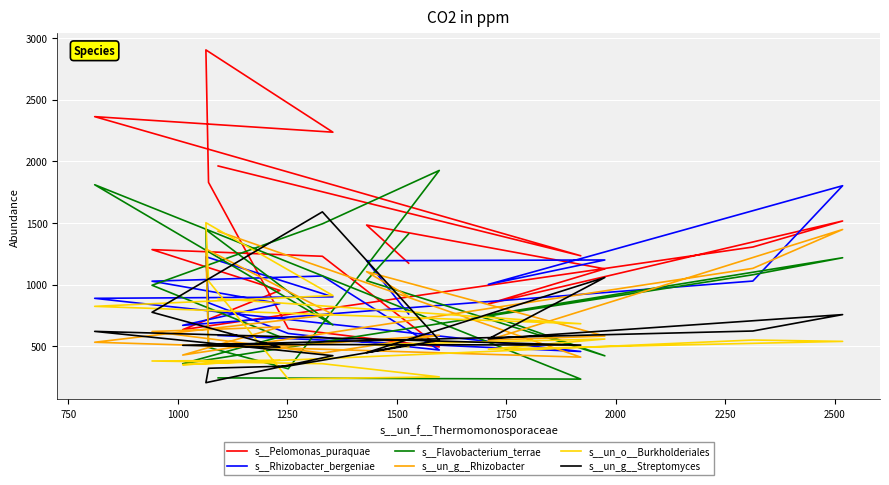

Which series has the largest range (max minus min)?

s__Pelomonas_puraquae